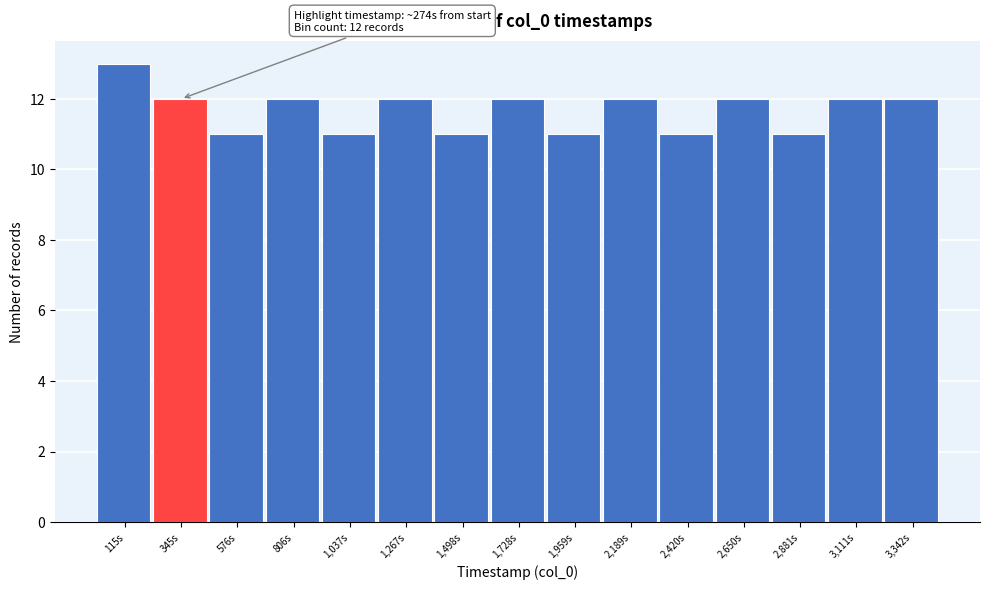

Reading right to left, transcribe all the data shown in this chart.

12	12	11	12	11	12	11	12	11	12	11	12	11	12	13